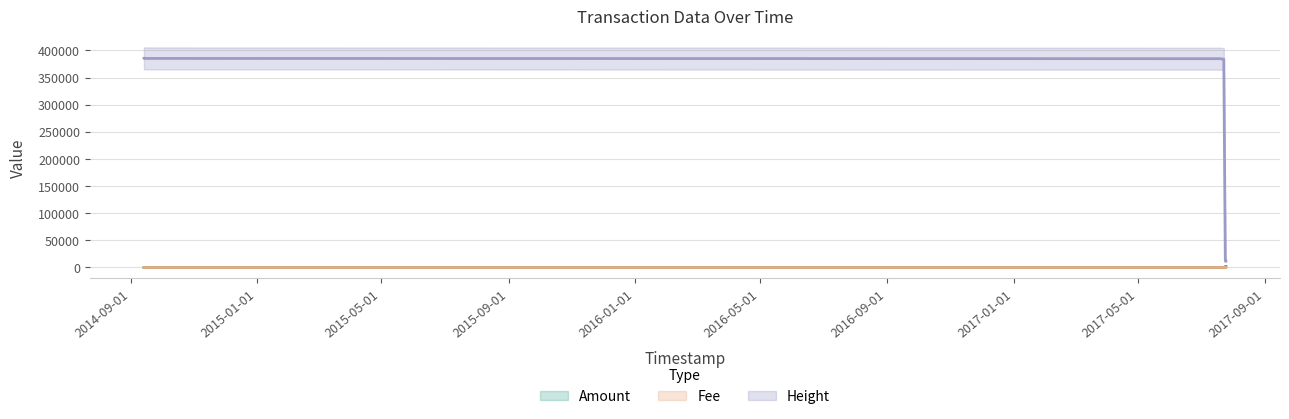

Reading right to left, what are all the values shown in this chart?

Amount: 2017-07-25 06:23:53=2000	2017-07-24 16:35:36=1999	2017-07-23 05:22:50=0	2017-07-21 21:17:12=0	2017-07-21 09:39:12=0	2017-07-20 01:47:41=0	2014-09-13 15:13:45=0	2014-09-13 15:00:50=0
Fee: 2017-07-25 06:23:53=2	2017-07-24 16:35:36=1	2017-07-23 05:22:50=1	2017-07-21 21:17:12=1	2017-07-21 09:39:12=1	2017-07-20 01:47:41=1	2014-09-13 15:13:45=1	2014-09-13 15:00:50=1
Height: 2017-07-25 06:23:53=11841	2017-07-24 16:35:36=11844	2017-07-23 05:22:50=383663	2017-07-21 21:17:12=384145	2017-07-21 09:39:12=384293	2017-07-20 01:47:41=384678	2014-09-13 15:13:45=385162	2014-09-13 15:00:50=385381